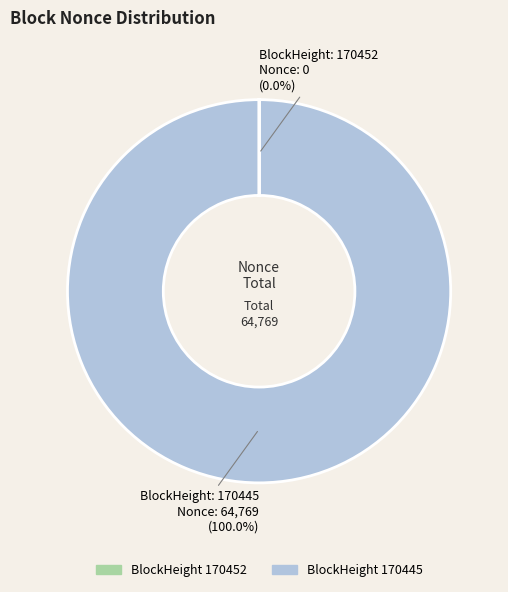

Does any single category account for the majority?

Yes